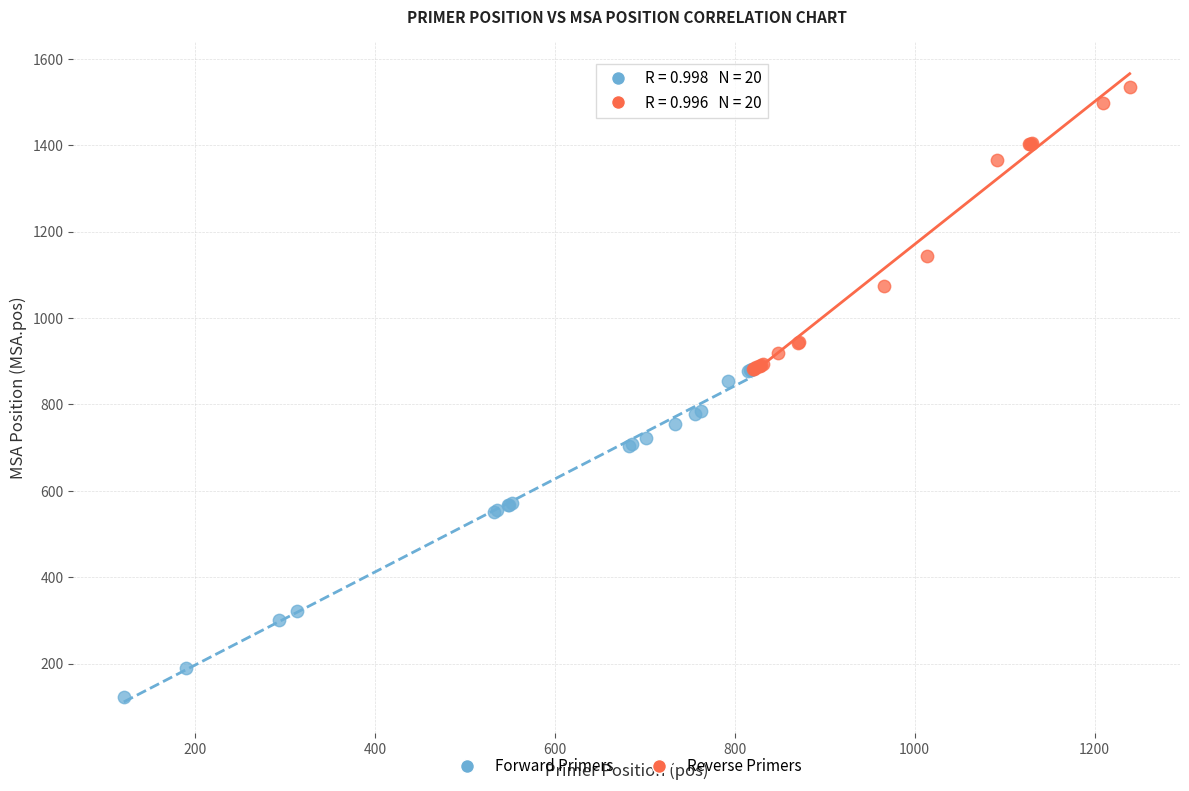

Which series contains the highest Y value?

Reverse Primers